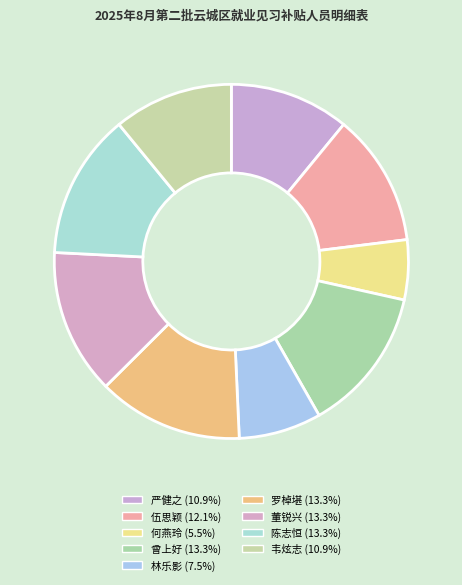

What is the largest slice in the pie chart?

曾上好